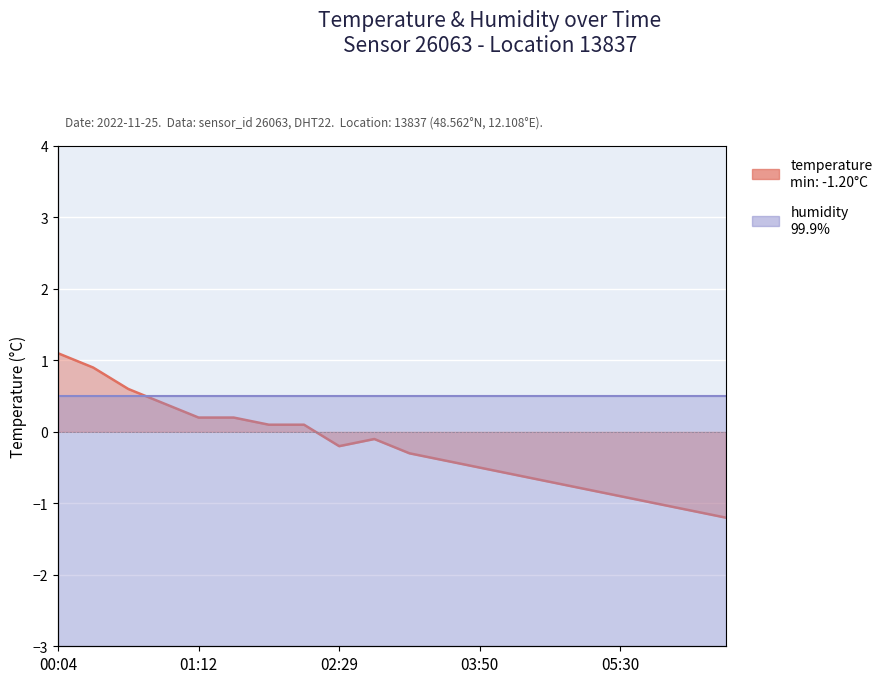

What is the label of the 7th point from the right?

04:10